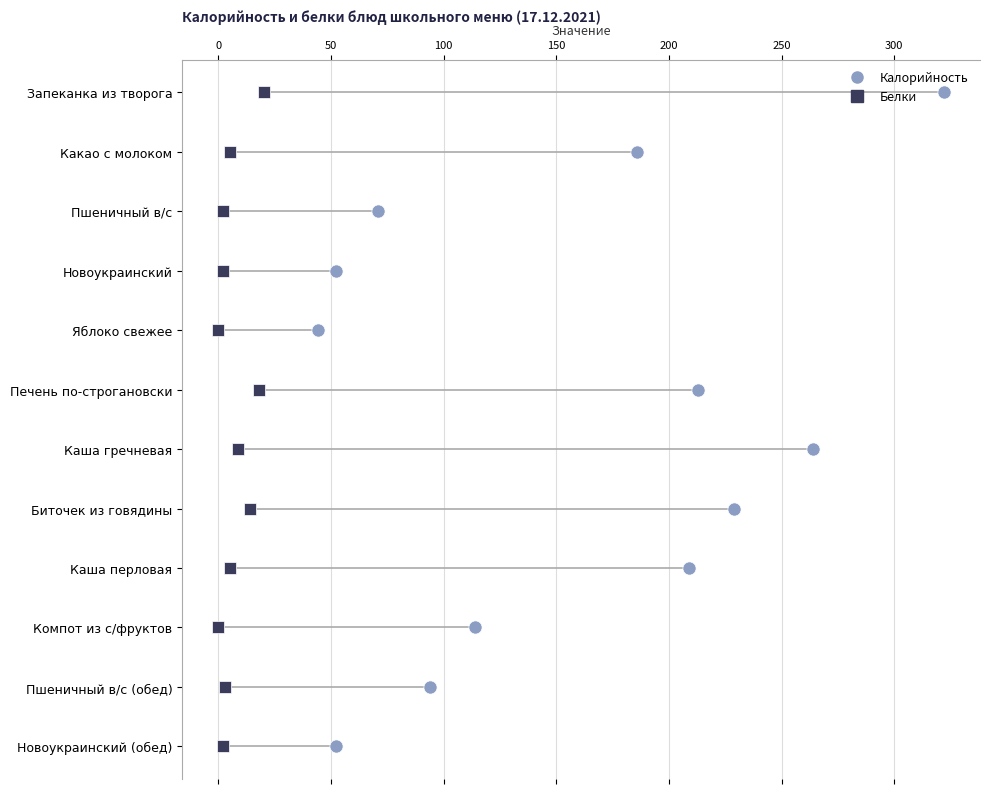

Which series has the widest spread of Y values?

Калорийность